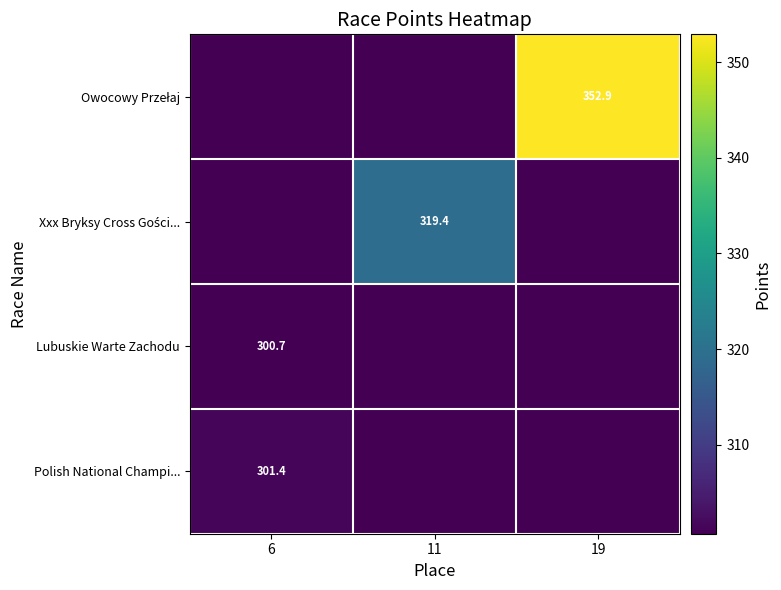

Between 6 and 19, which series saw the biggest shift?

Owocowy Przełaj